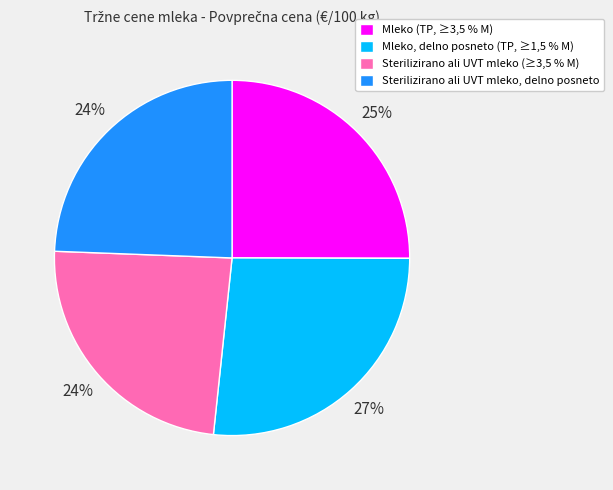

To the nearest percent, what is the difference between the Mleko, delno posneto (TP, ≥1,5 % M) and Mleko (TP, ≥3,5 % M) slice percentages?

2%